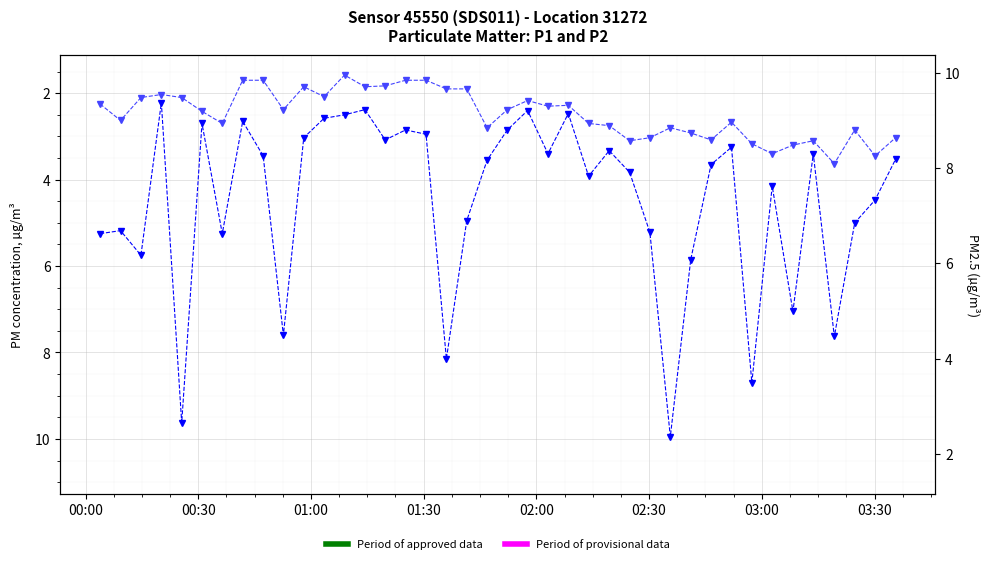

How many values in the P2 series are below 2?

10